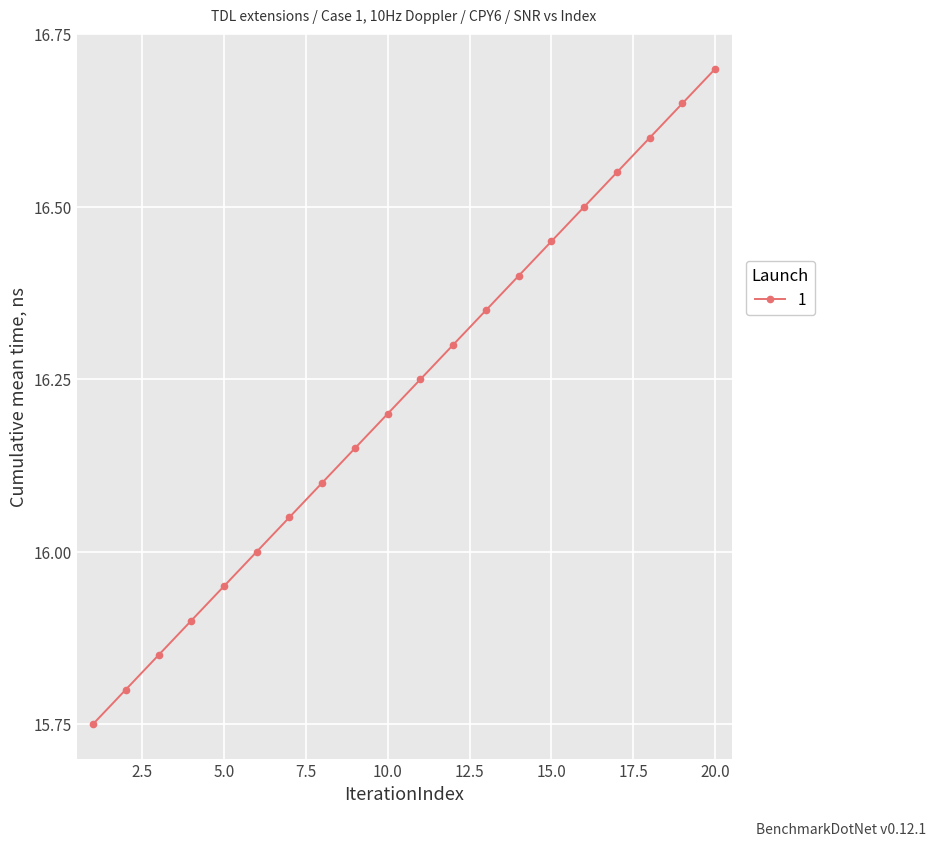

What is the greatest value displayed?

16.7